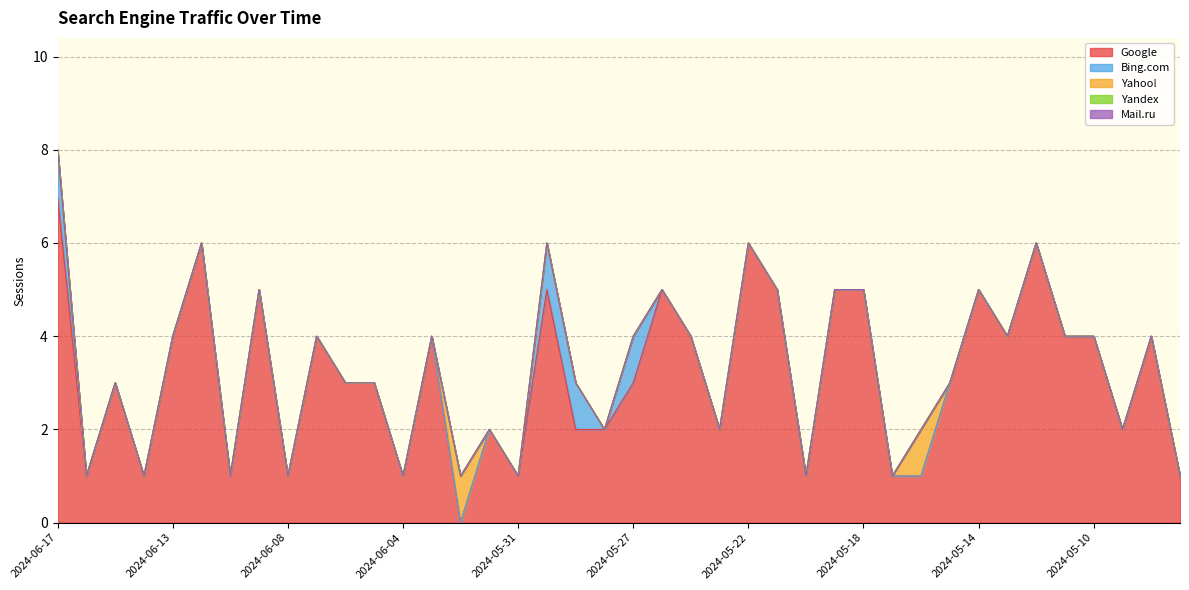

Rank the categories by Yahoo! value from highest to lowest.

2024-06-02, 2024-05-16, 2024-06-17, 2024-06-16, 2024-06-15, 2024-06-14, 2024-06-13, 2024-06-12, 2024-06-11, 2024-06-09, 2024-06-08, 2024-06-07, 2024-06-06, 2024-06-05, 2024-06-04, 2024-06-03, 2024-06-01, 2024-05-31, 2024-05-30, 2024-05-29, 2024-05-28, 2024-05-27, 2024-05-26, 2024-05-24, 2024-05-23, 2024-05-22, 2024-05-21, 2024-05-20, 2024-05-19, 2024-05-18, 2024-05-17, 2024-05-15, 2024-05-14, 2024-05-13, 2024-05-12, 2024-05-11, 2024-05-10, 2024-05-09, 2024-05-08, 2024-05-07